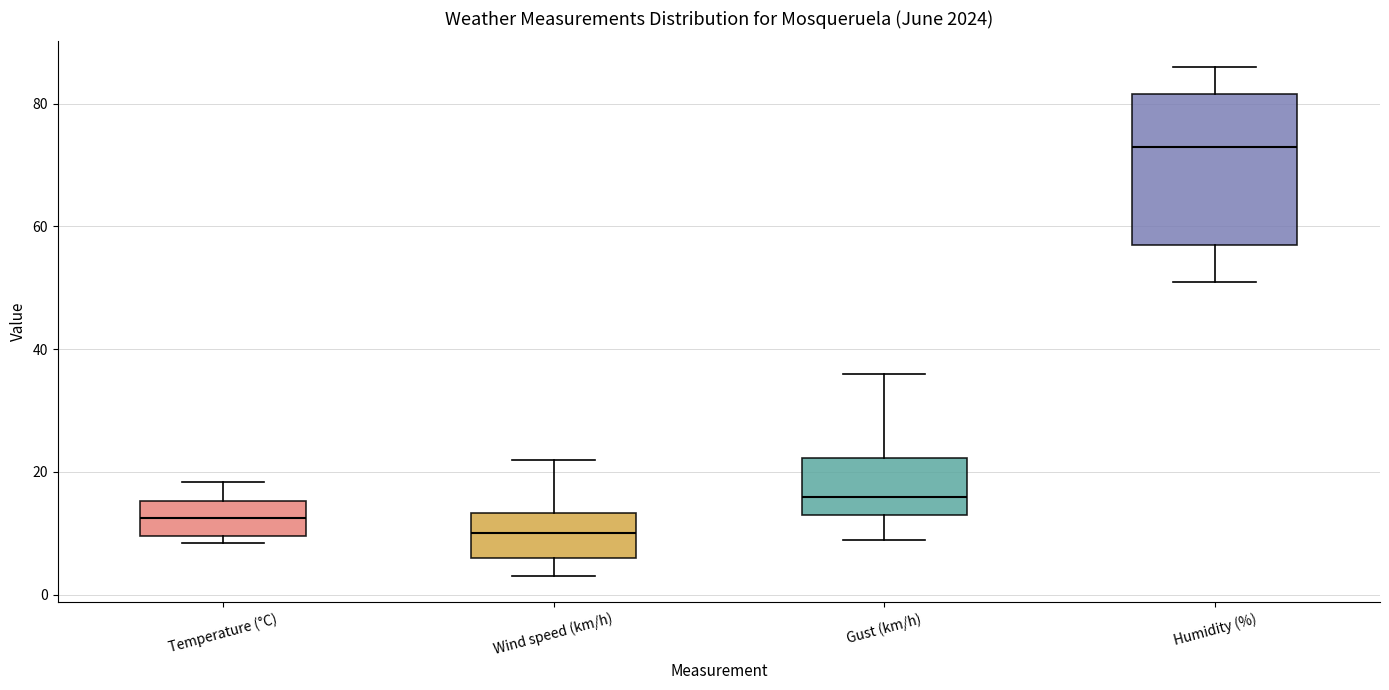

Comparing the boxes themselves (not the whiskers), which one is the tallest?

Humidity (%)